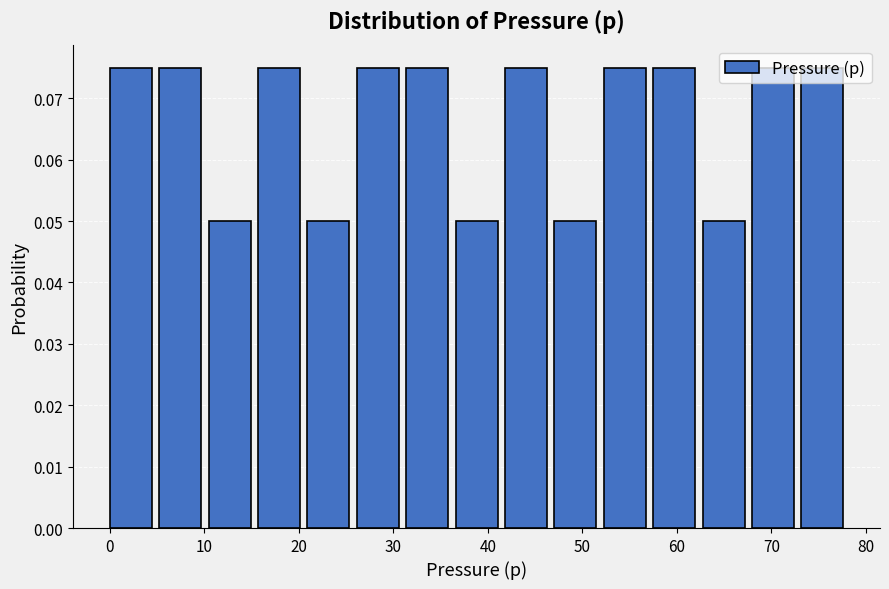

Reading left to right, transcribe this chart: for each bar, give the range it covers on the x-axis and its height. Neither the bar edges nor the heights are printed on the chart, so give them approximately, as read against the axes.

0 to 5: 0.075
5 to 10: 0.075
10 to 15: 0.050
15 to 21: 0.075
21 to 26: 0.050
26 to 31: 0.075
31 to 36: 0.075
36 to 41: 0.050
41 to 47: 0.075
47 to 52: 0.050
52 to 57: 0.075
57 to 62: 0.075
62 to 68: 0.050
68 to 73: 0.075
73 to 78: 0.075